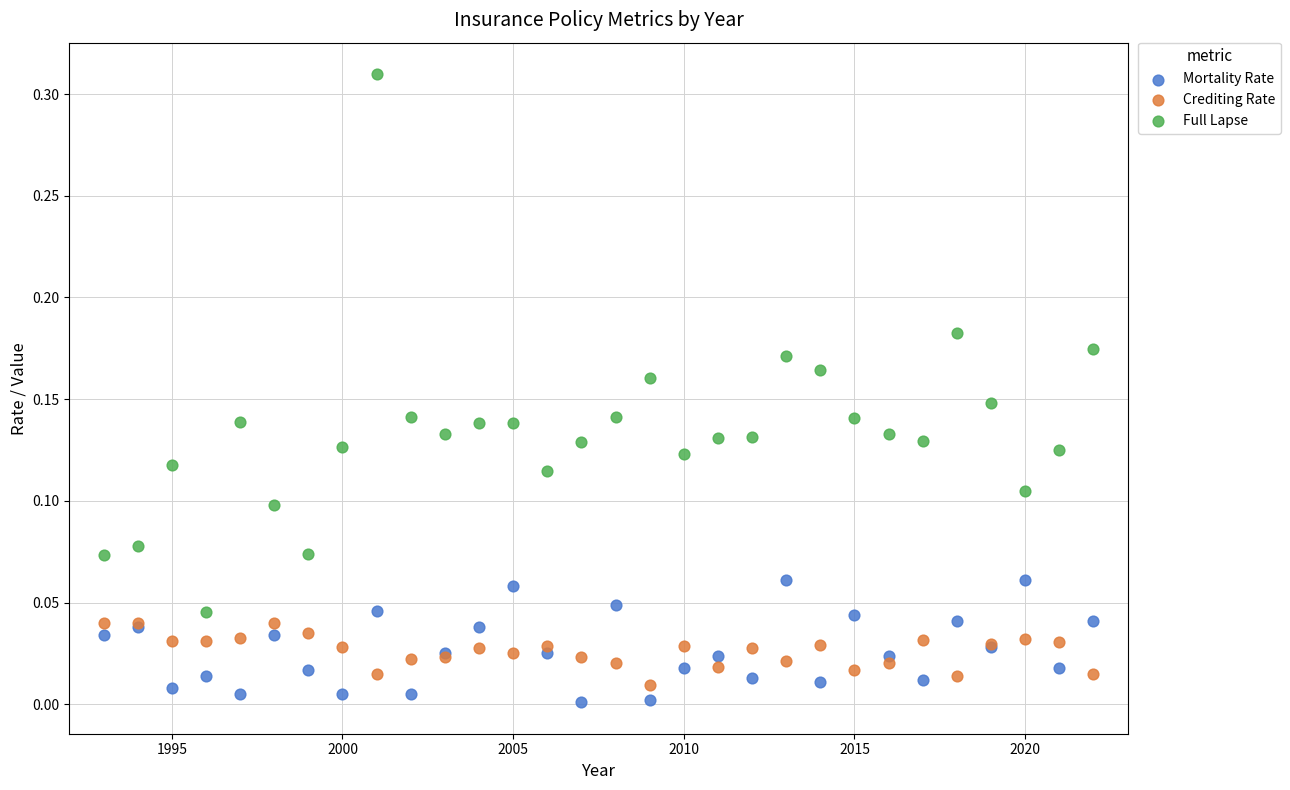

What is the X range (max minus min) for the scatter plot?

29.0